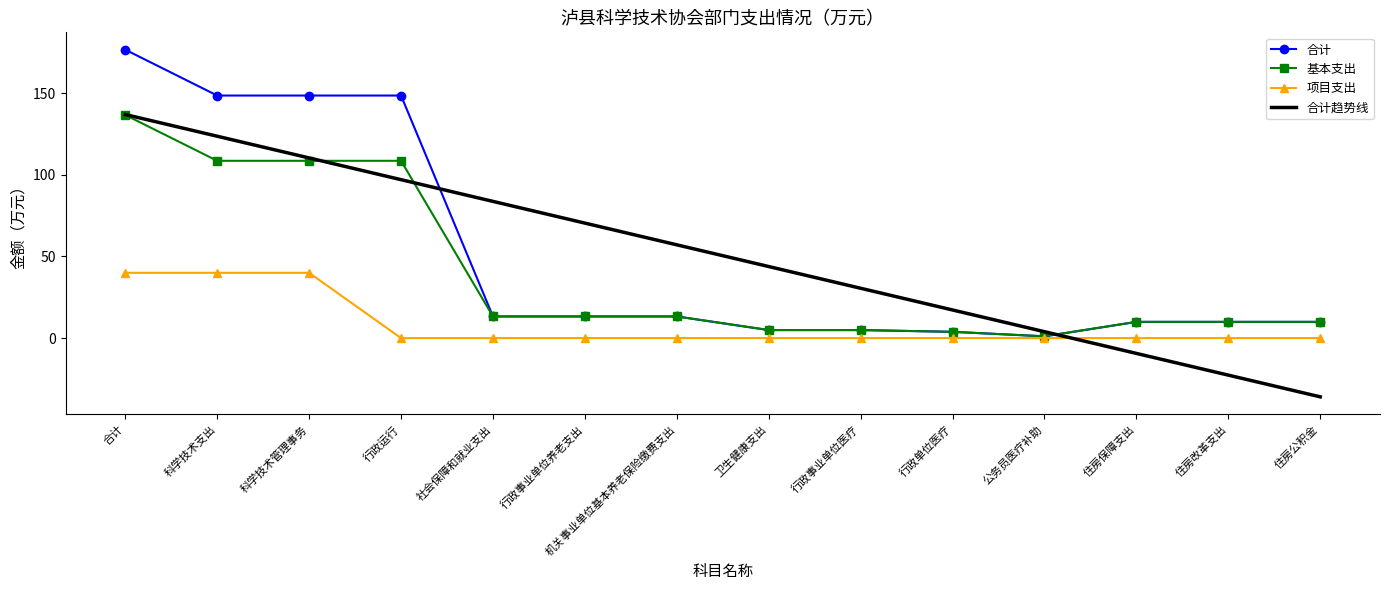

What is the average value of the 合计趋势线 series?

50.5